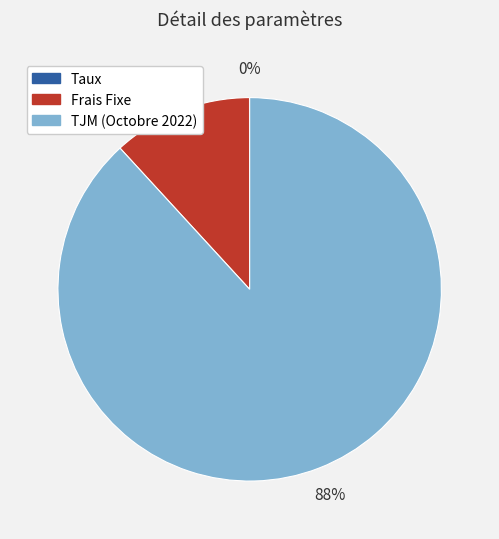

Is it true that Frais Fixe is 23% of the pie?

False